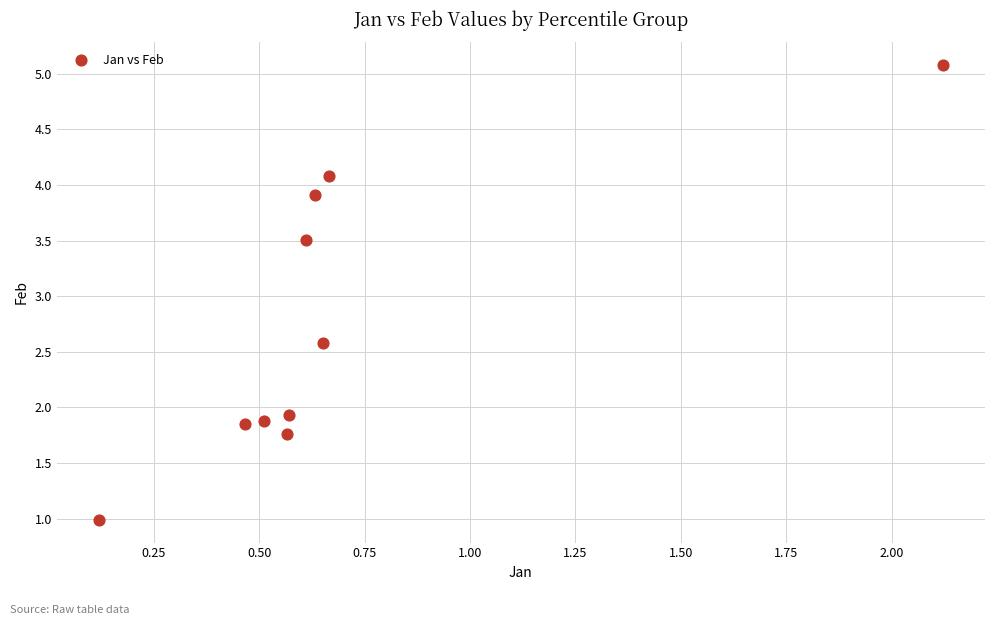

What Y value in the scatter plot is closest to 3?

2.6